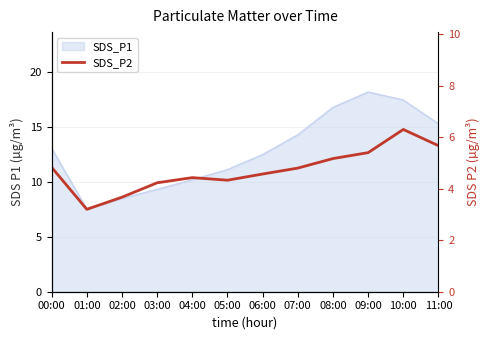

True or false: there are more than 2 points higher than both neighbors.

False